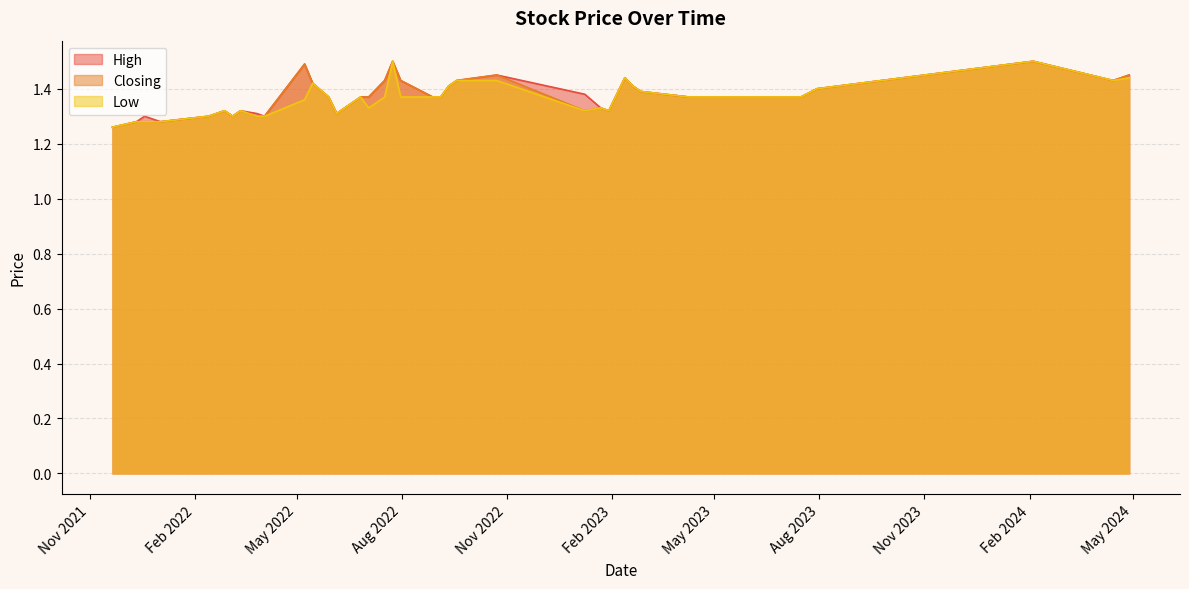

Which series has the largest total across all categories?

High